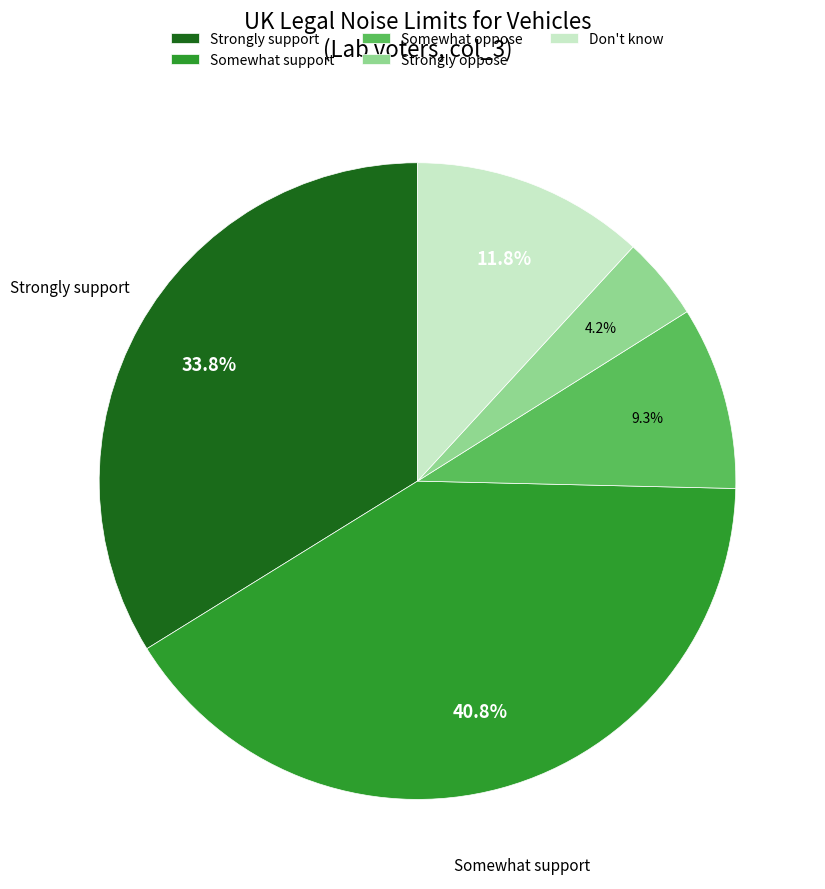

To the nearest percent, what is the combined percentage of Strongly support and Strongly oppose?

38%